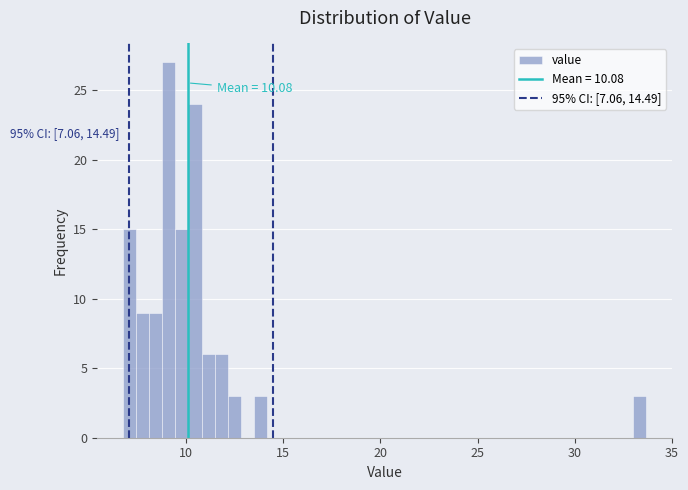

Read against the x-axis, roughly where is the centre of the tallest bar?

9.0